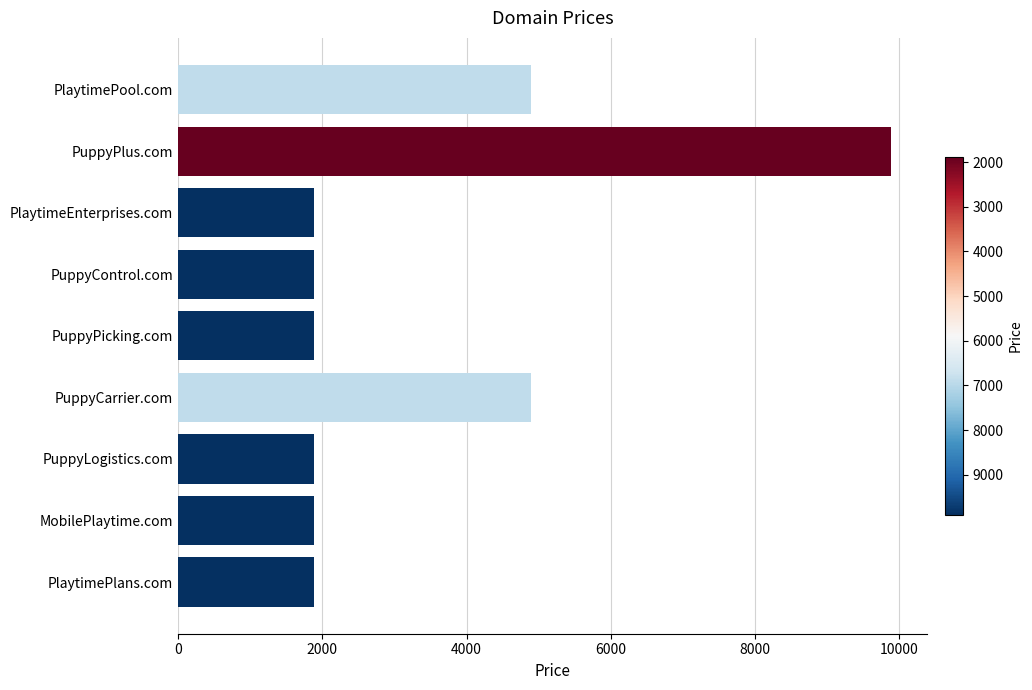

What is the label of the 6th bar from the top?

PuppyCarrier.com